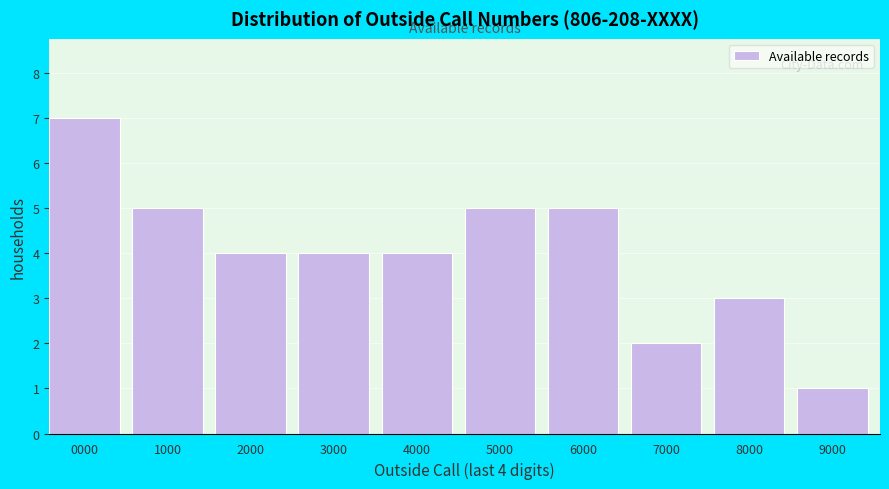

Reading right to left, extract all data points from this chart.

1	3	2	5	5	4	4	4	5	7